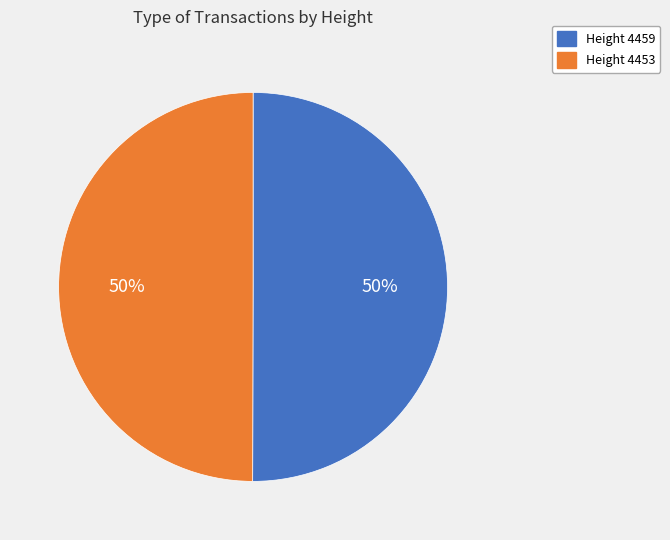

To the nearest percent, what percentage of the pie is Height 4459?

50%